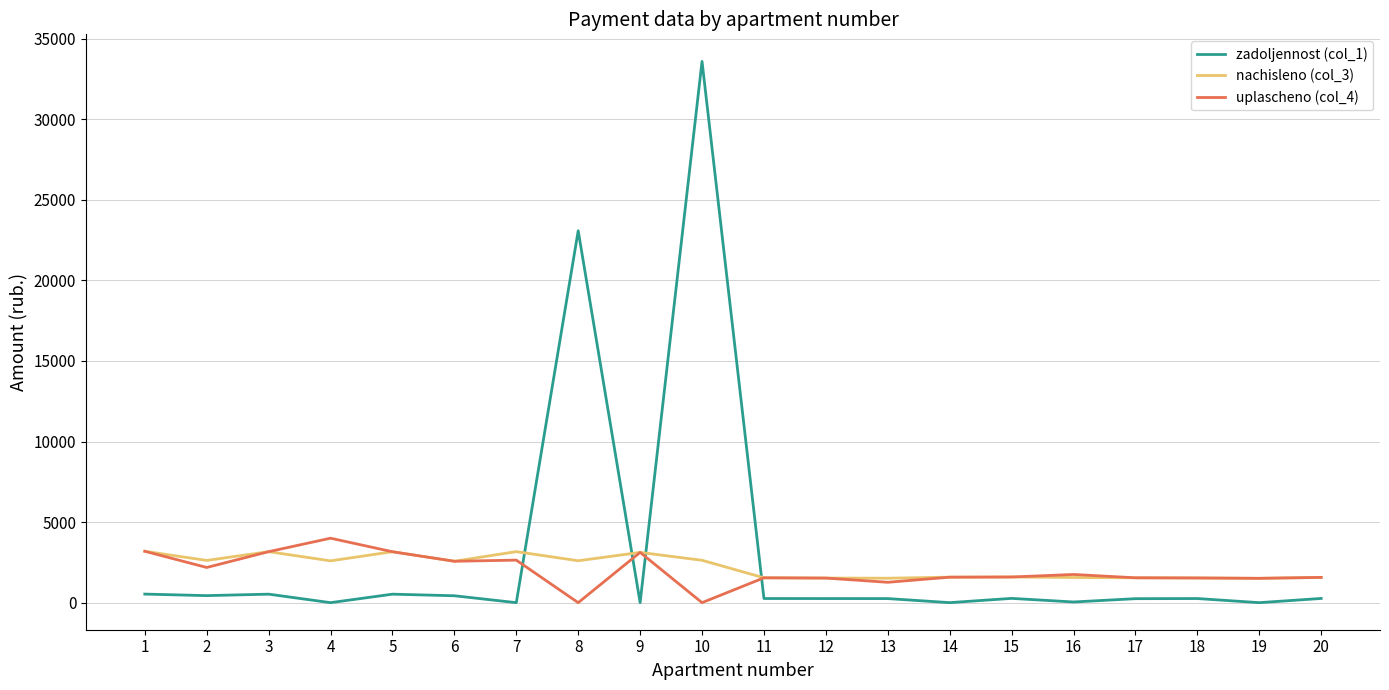

How many lines are shown in the chart?

3